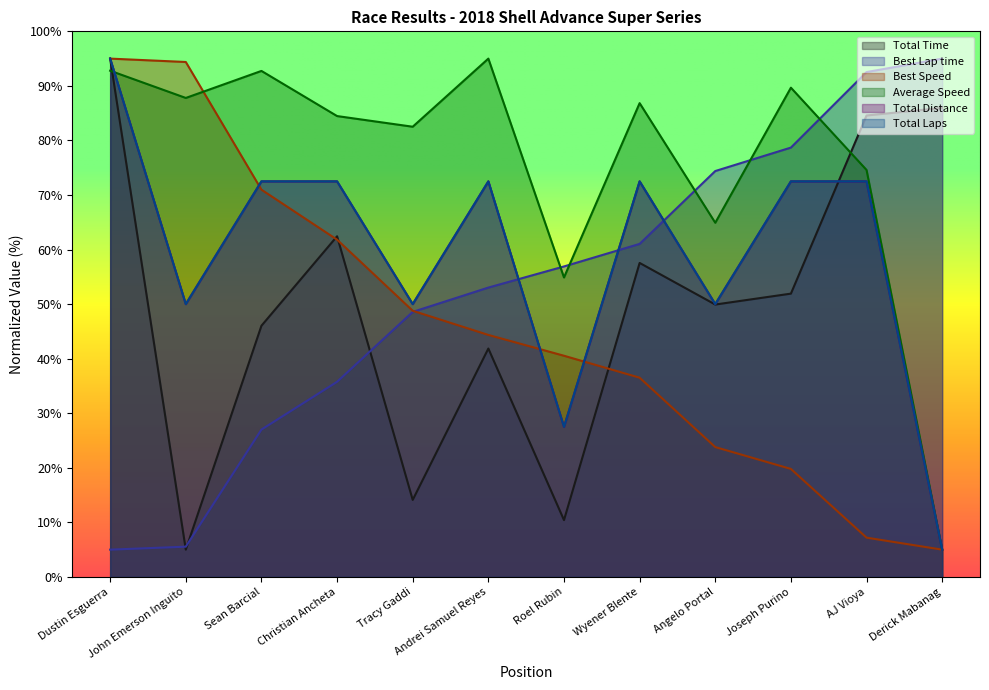

True or false: Total Time and Total Distance intersect in this chart.

True